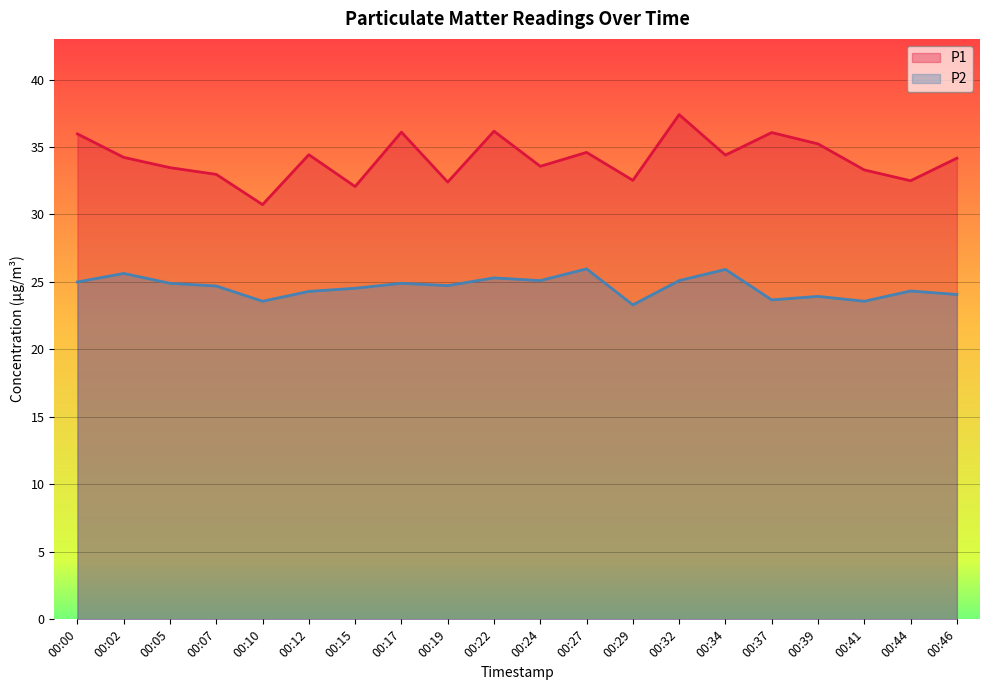

Where is P2 nearest to the value 24?

00:39